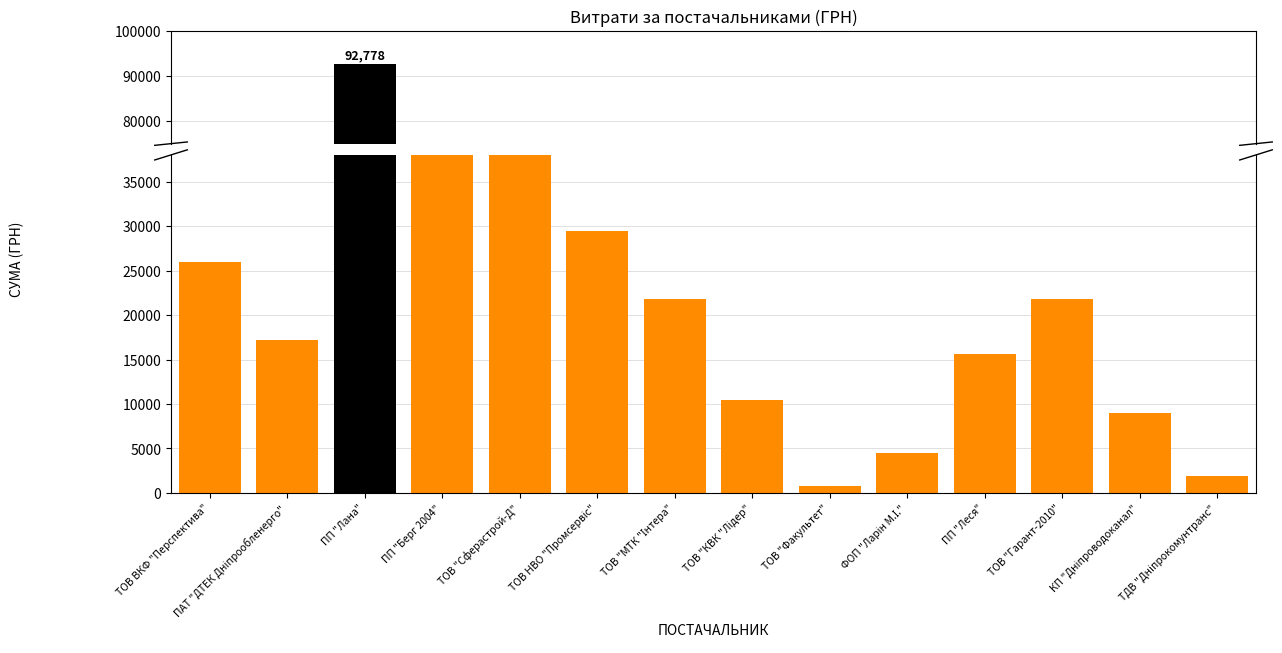

Is it true that the value at ТОВ "КВК "Лідер" is 10479.0?

True